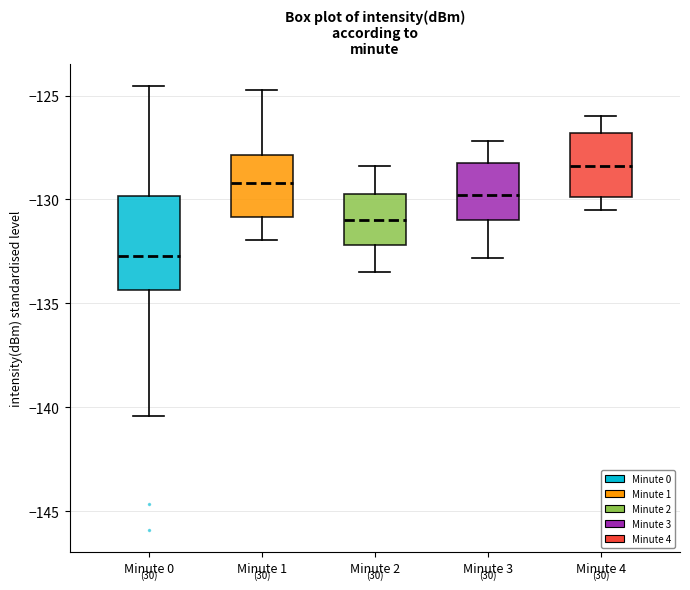

Reading left to right, transcribe this box plot: for each box, give where its median line is, the range the box spans, and where its two whiskers end, as read against the y-axis. The values are not printed on the chart, so give them approximately, as read against the axis.

Minute 0: median -132.5, box -134.5 to -130.0, whiskers -140.5 to -124.5
Minute 1: median -129.0, box -131.0 to -128.0, whiskers -132.0 to -124.5
Minute 2: median -131.0, box -132.0 to -129.5, whiskers -133.5 to -128.5
Minute 3: median -130.0, box -131.0 to -128.0, whiskers -133.0 to -127.0
Minute 4: median -128.5, box -130.0 to -127.0, whiskers -130.5 to -126.0